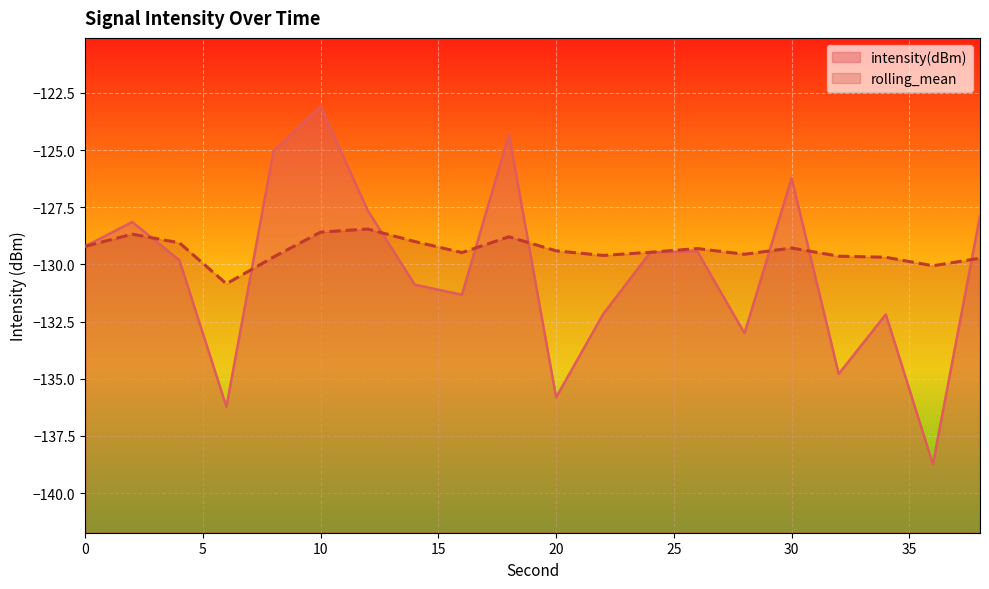

Is the value of rolling_mean at 6 greater than the value of intensity(dBm) at 14?

Yes